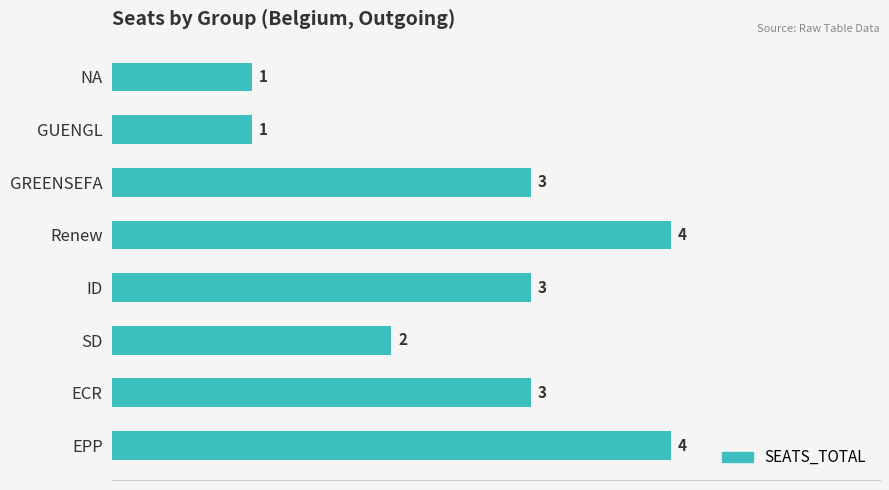

The chart shows a value of 4 at EPP. True or false?

True